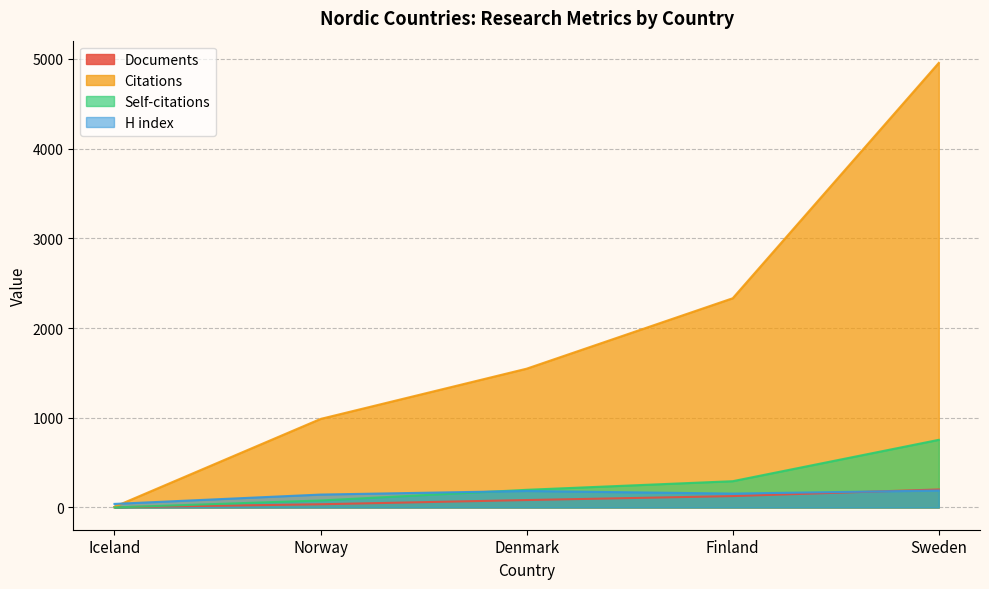

How many lines are shown in the chart?

4